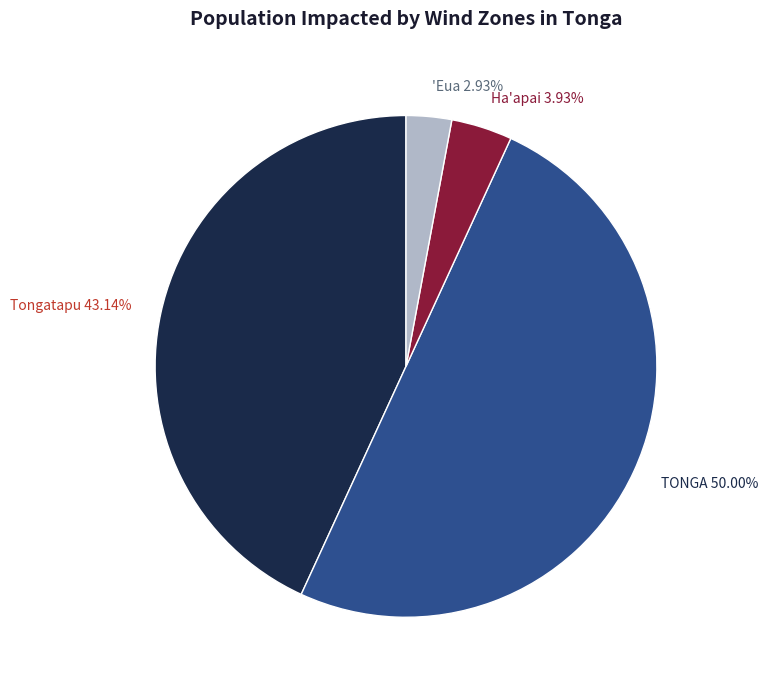

To the nearest percent, what percentage of the pie is TONGA?

50%